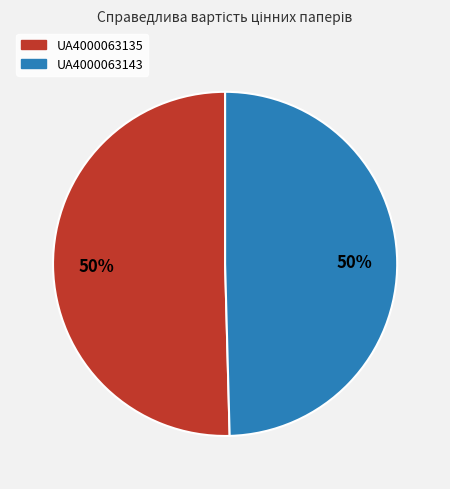

Approximately how many times larger is the value at UA4000063135 compared to UA4000063143?

1.0